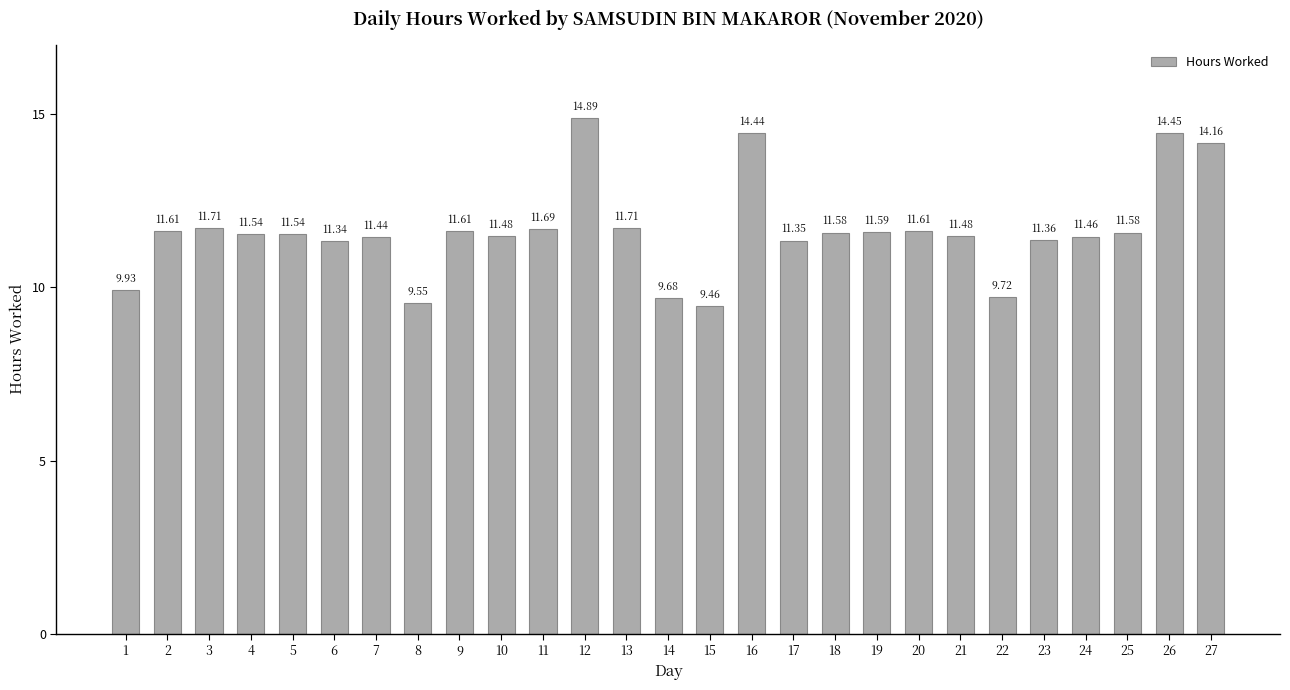

The chart shows a value of 14.9 at 12. True or false?

True